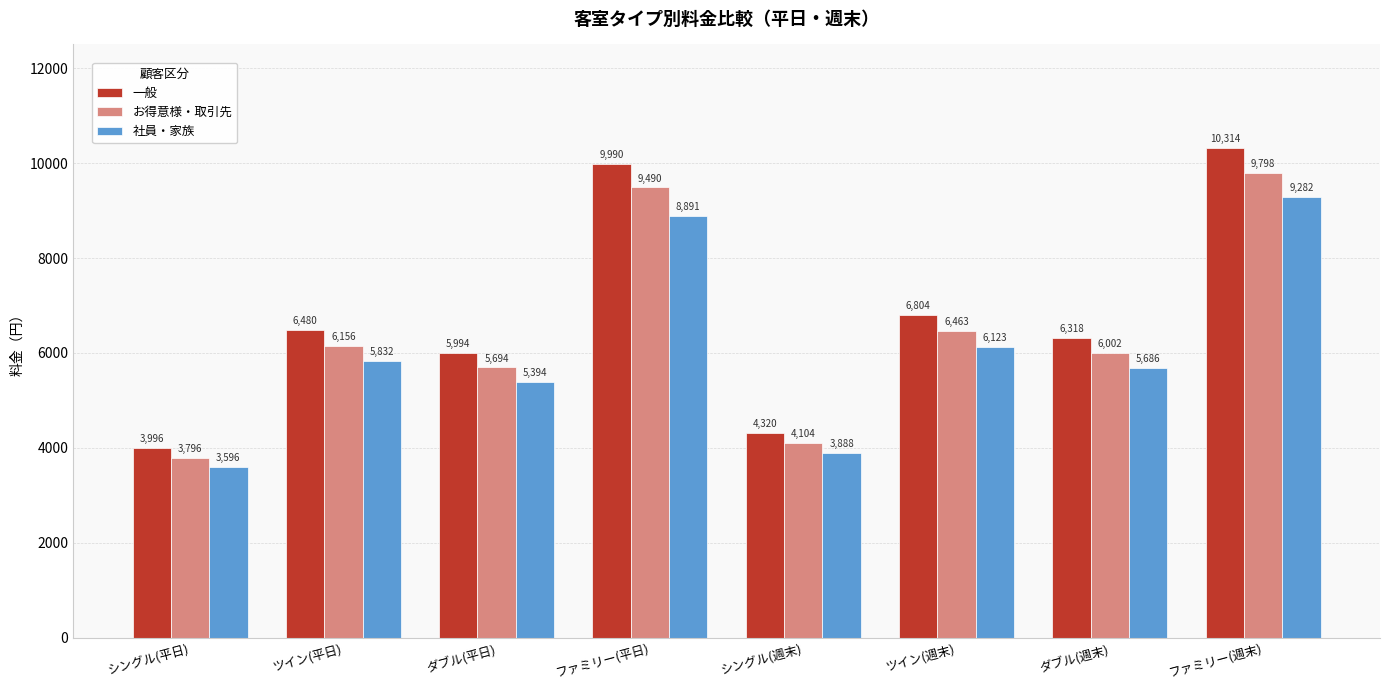

Which series changed the most between ツイン(平日) and ダブル(平日)?

一般